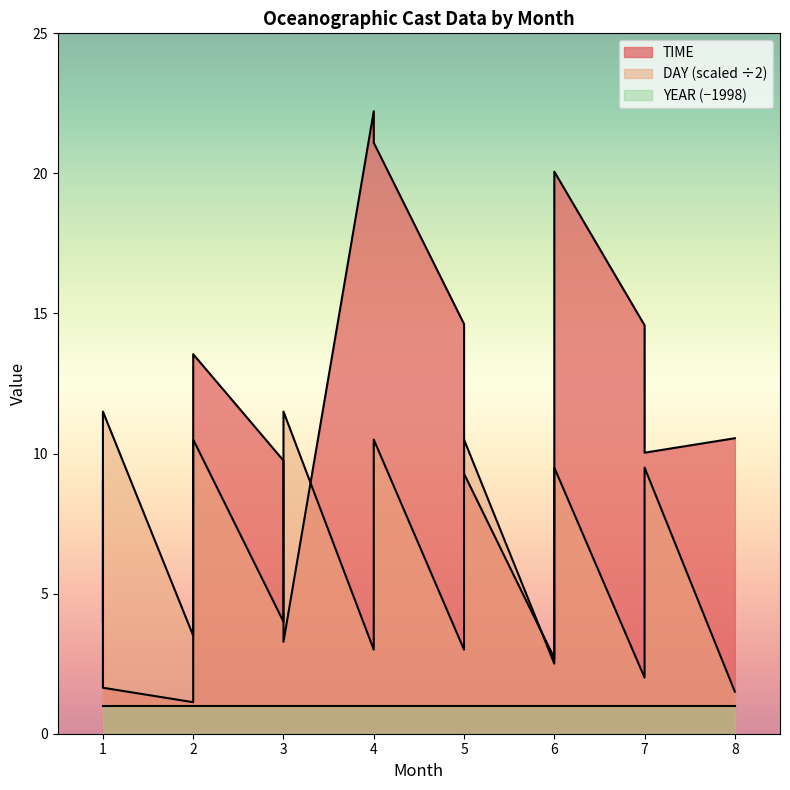

At which category is the sum across all series the highest?

4